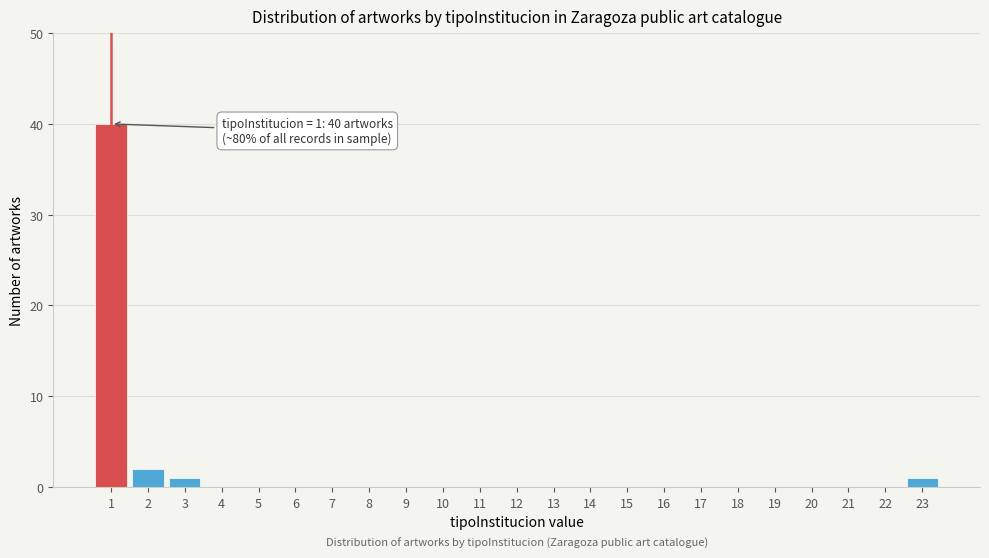

Reading left to right, list all the values displayed in this chart.

1=40	2=2	3=1	4=0	5=0	6=0	7=0	8=0	9=0	10=0	11=0	12=0	13=0	14=0	15=0	16=0	17=0	18=0	19=0	20=0	21=0	22=0	23=1